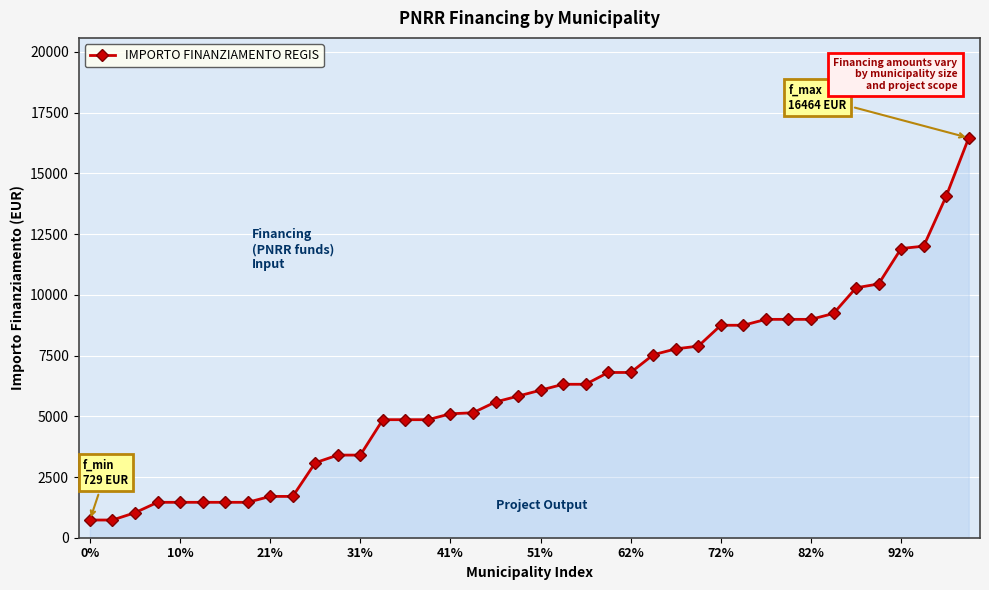

What is the difference between the second highest and minimum values?

13334